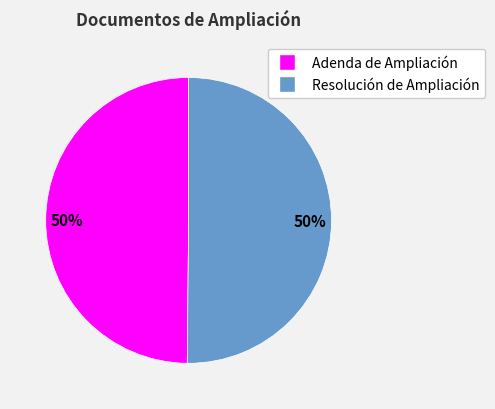

Is the sum of Adenda de Ampliación and Resolución de Ampliación greater than half?

Yes